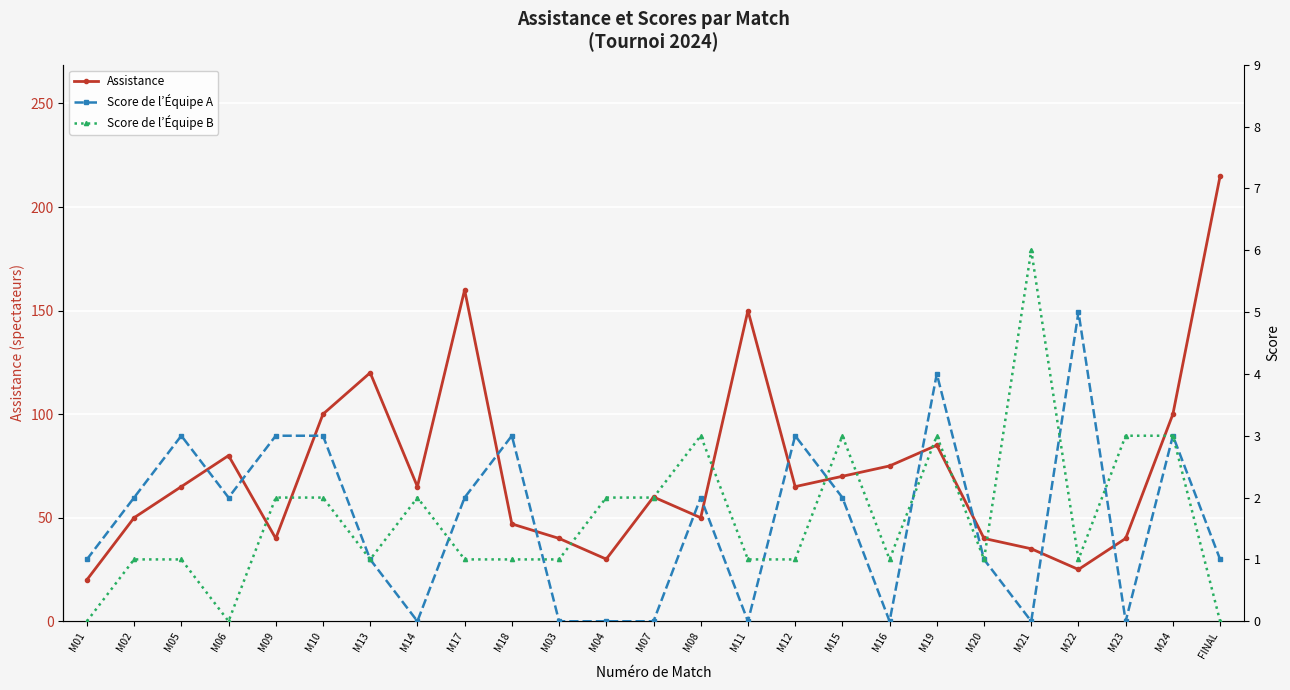

True or false: Assistance and Score de l’Équipe B cross at least once.

False